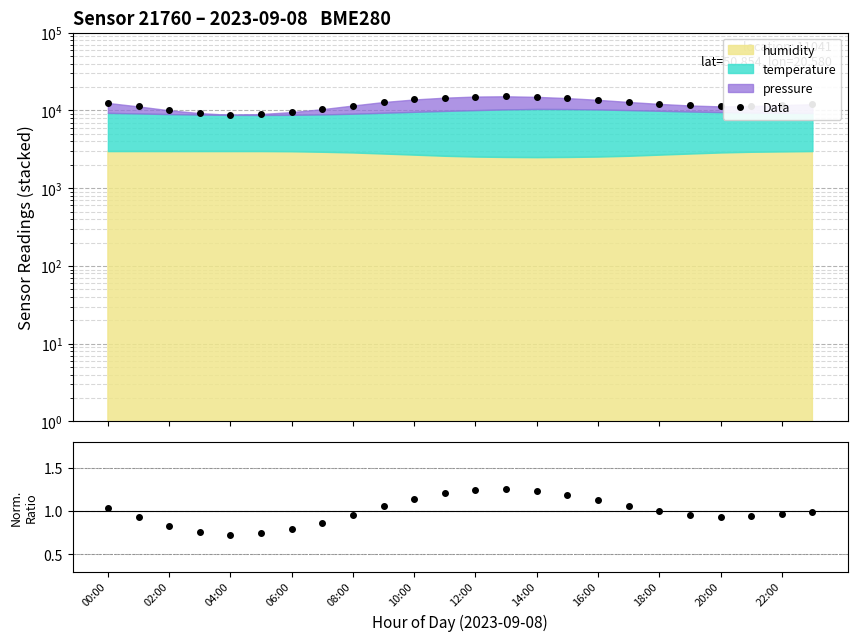

What is the value of the Data point at the 18th from the left?

12860.0